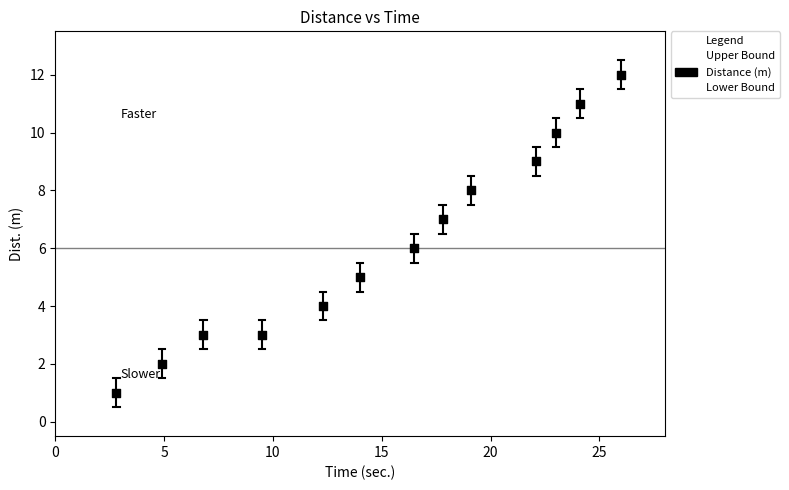

What is the range of Y values (max minus min)?

11